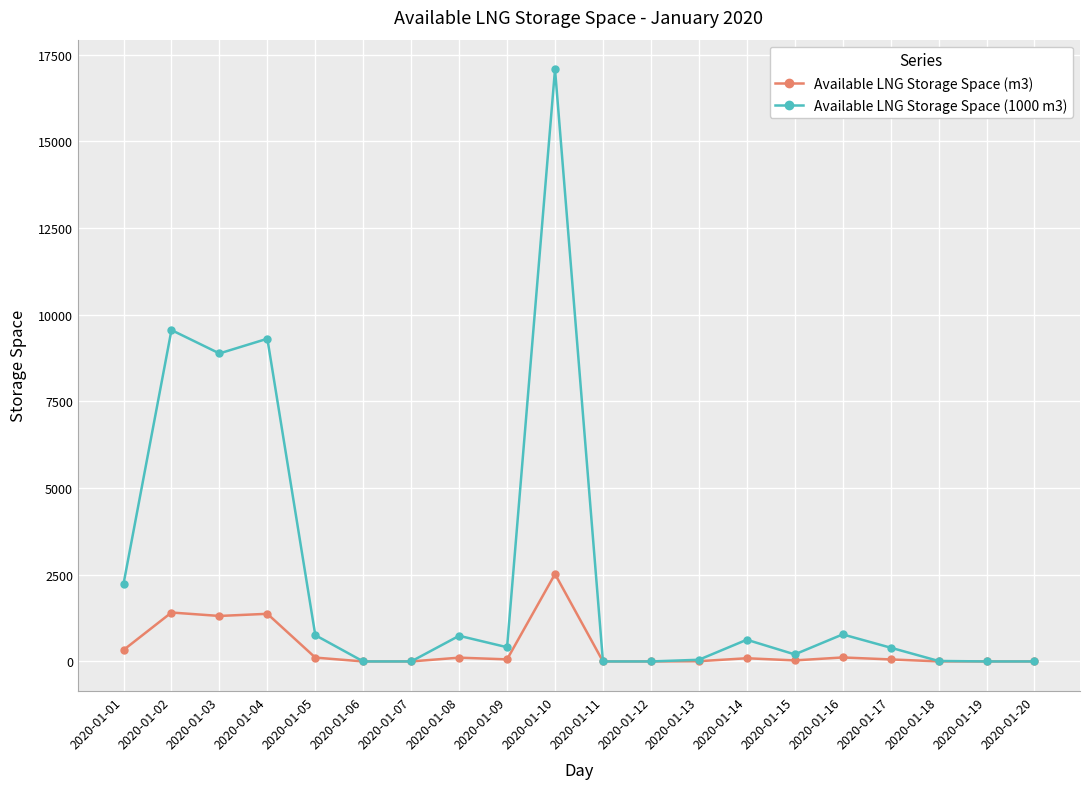

How many data points does each series have?

20